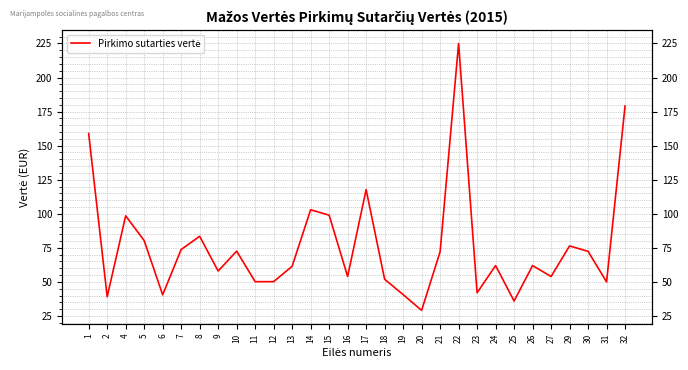

Which has a higher value, 9 or 16?

9